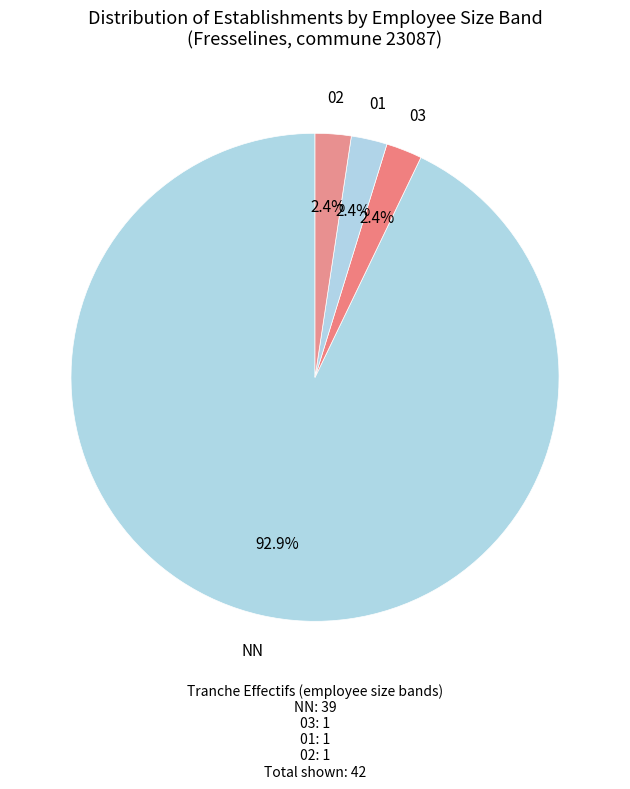

Between NN and 01, which is larger?

NN